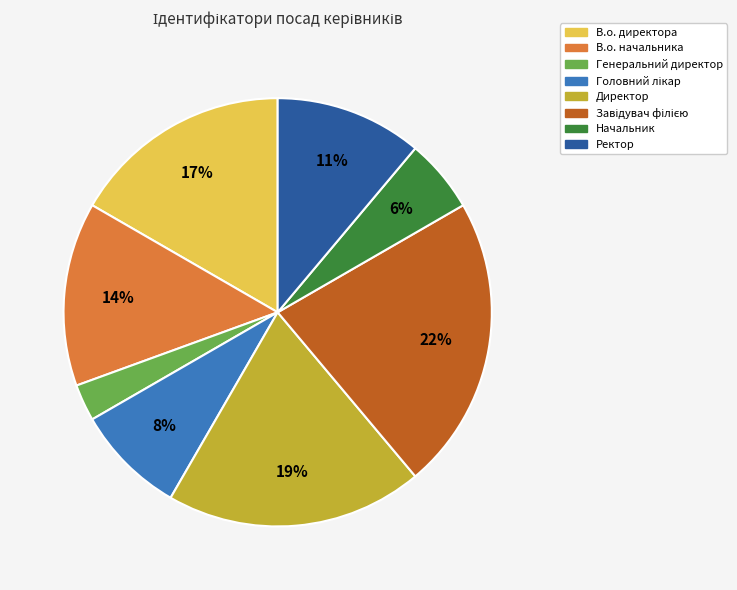

To the nearest percent, what portion does Ректор represent?

11%